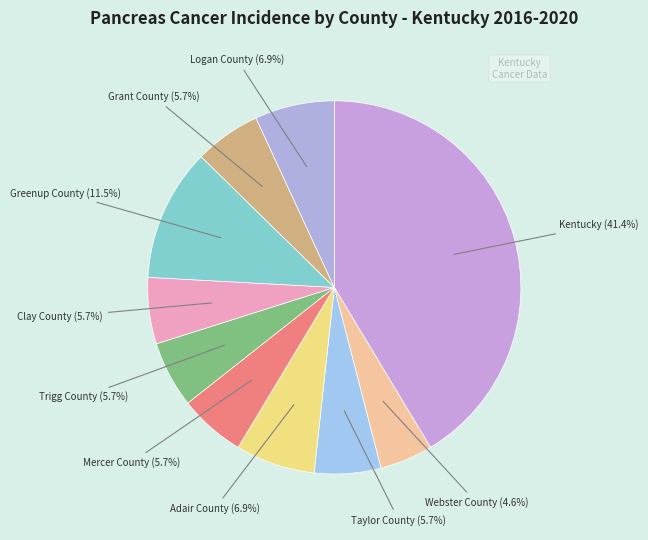

Which category has the smallest portion of the pie?

Webster County